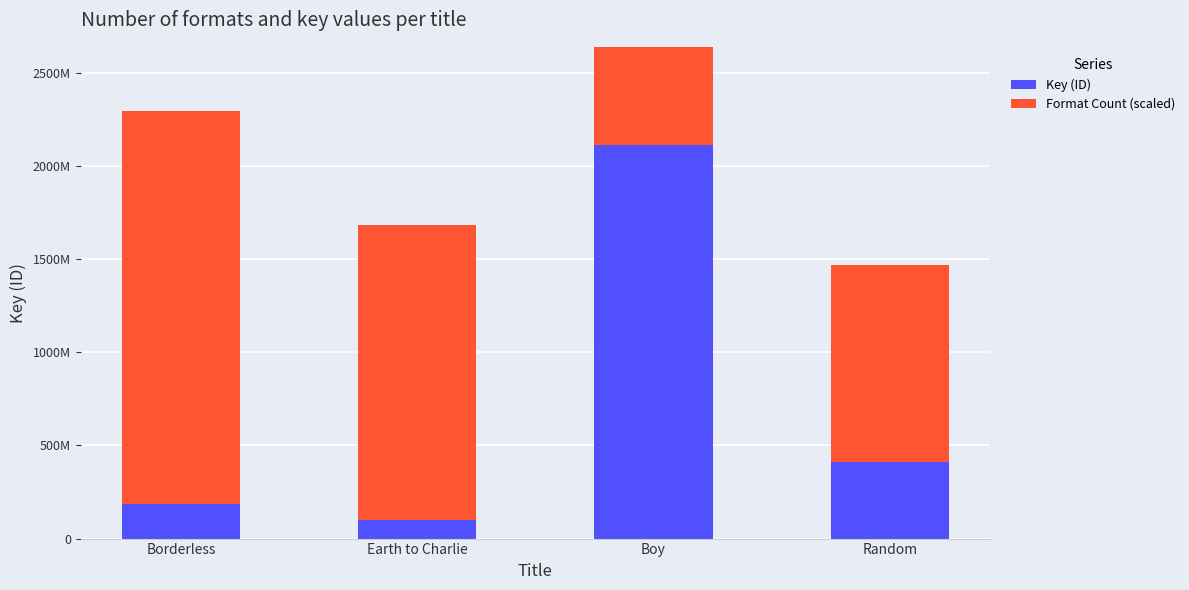

What value does the Key (ID) series have at Earth to Charlie?

100398790.0